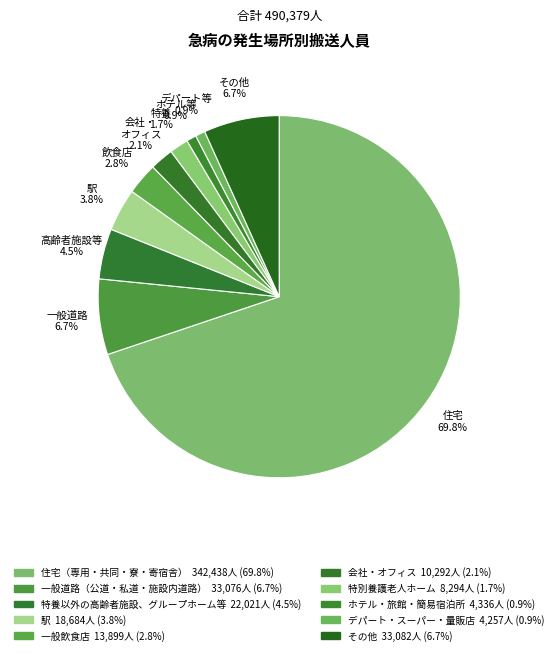

What is the largest slice in the pie chart?

住宅（専用・共同・寮・寄宿舎）